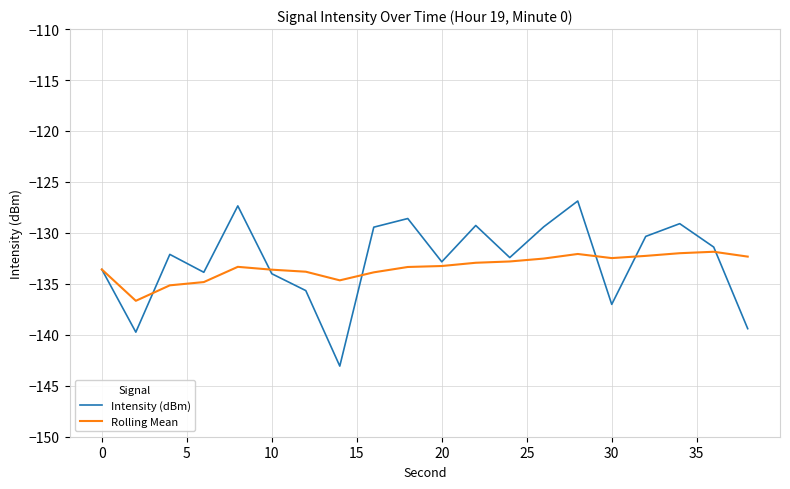

Which series has the widest spread of values?

Intensity (dBm)